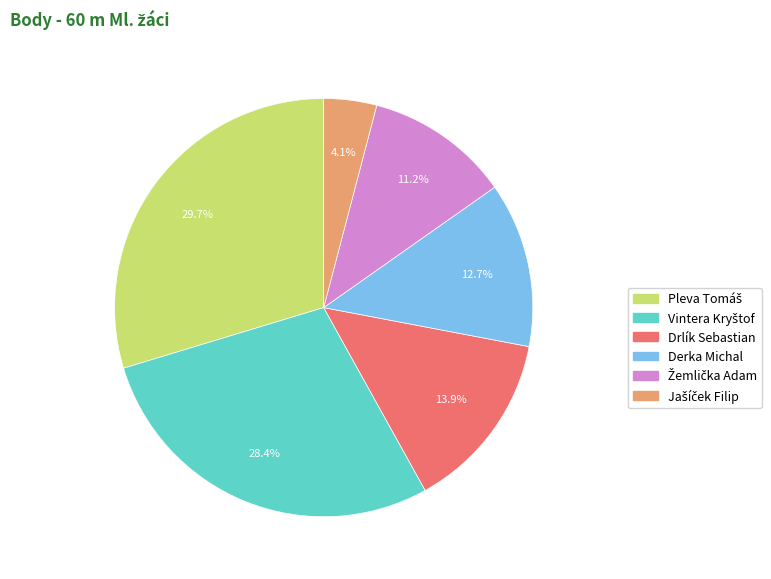

Is there a majority slice in this chart?

No